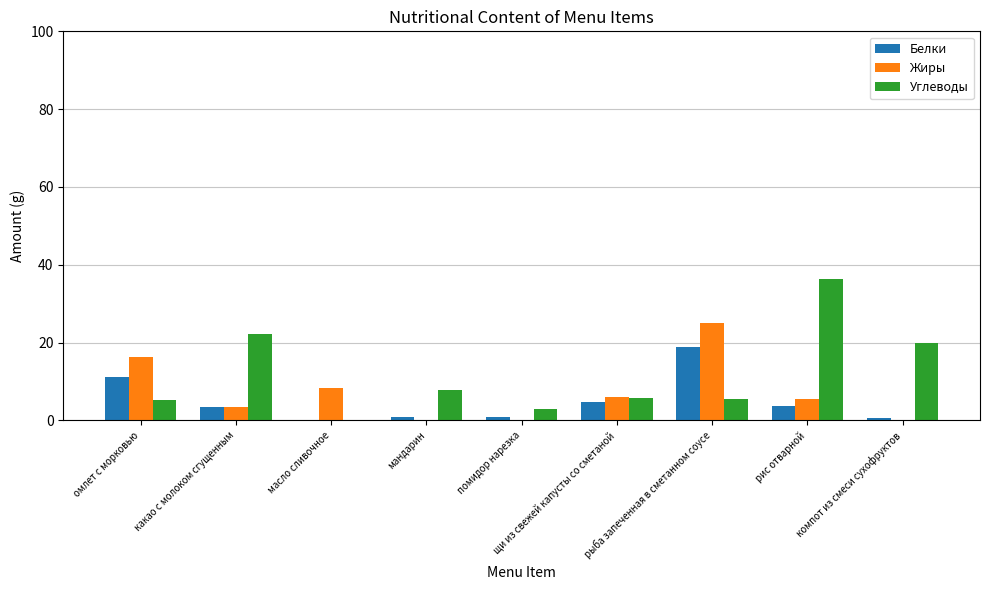

Is the value of Углеводы at омлет с морковью greater than the value of Жиры at рыба запеченная в сметанном соусе?

No